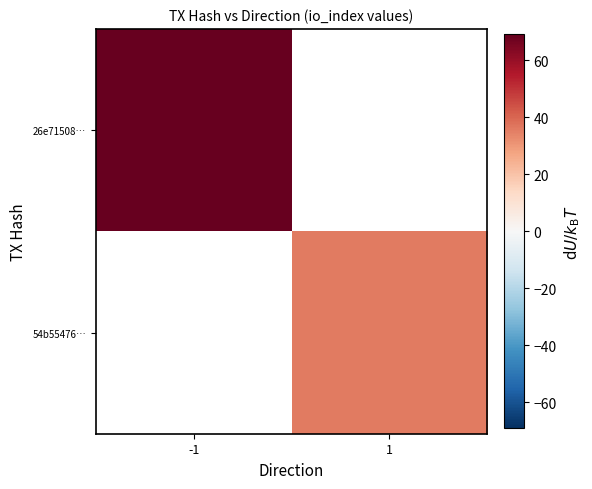

True or false: 26e71508… has a value of 109.5 at -1.

False